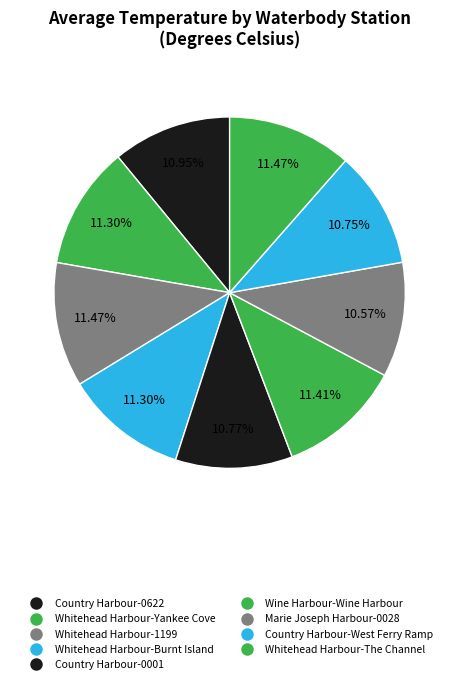

To the nearest percent, what percentage of the pie is Country Harbour-0001?

11%